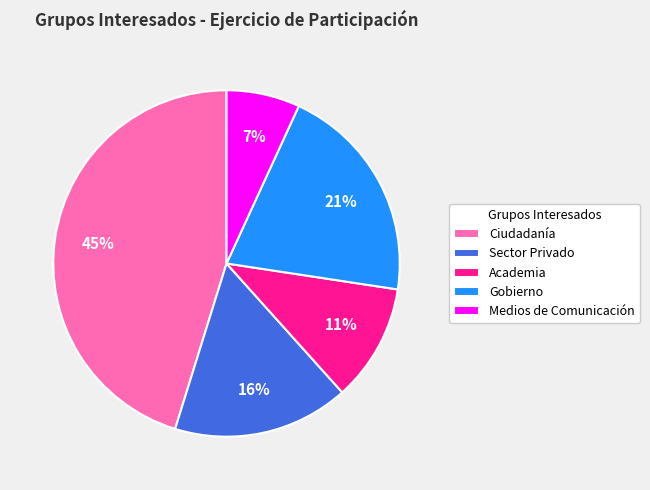

Does any single category account for the majority?

No